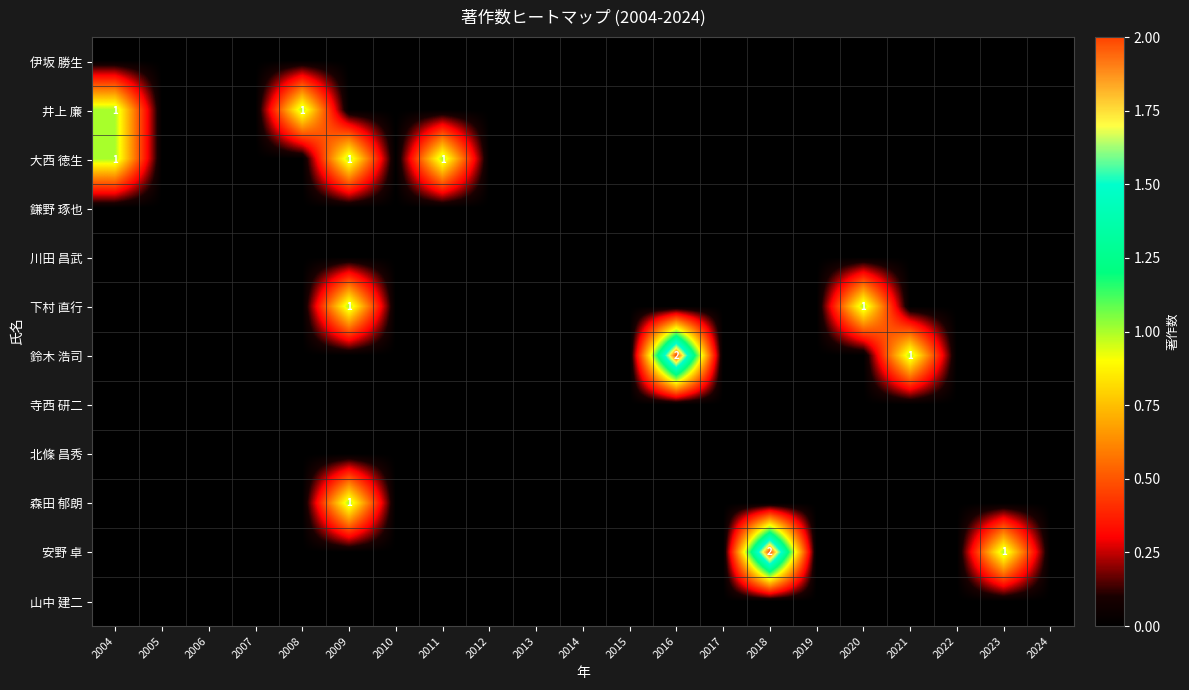

The 安野 卓 series shows 0 at 2012. True or false?

True